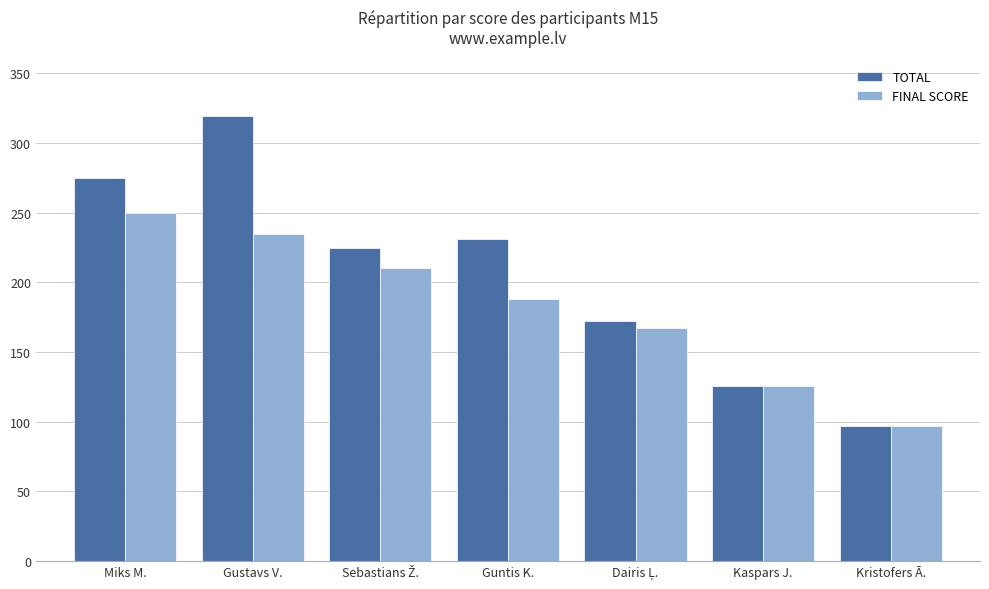

How many values in the TOTAL series are below 225?

3